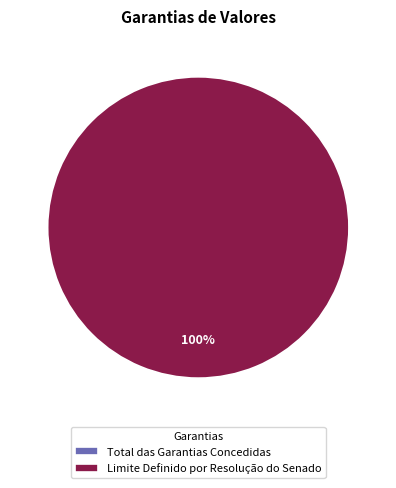

Does any single category account for the majority?

Yes